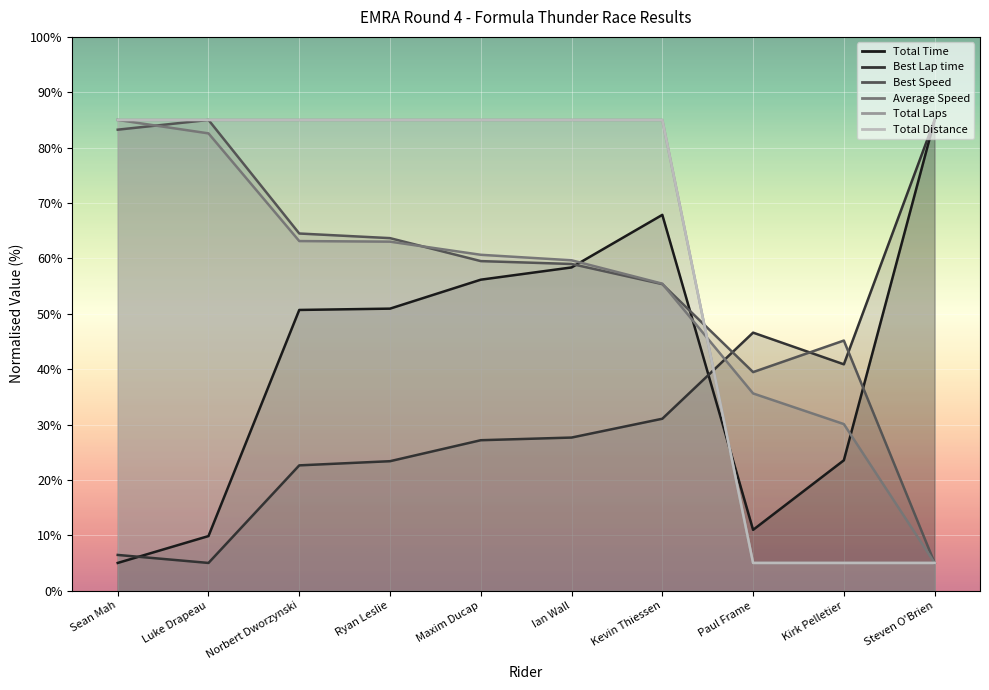

True or false: Total Distance has more than 0 interior local peaks.

False